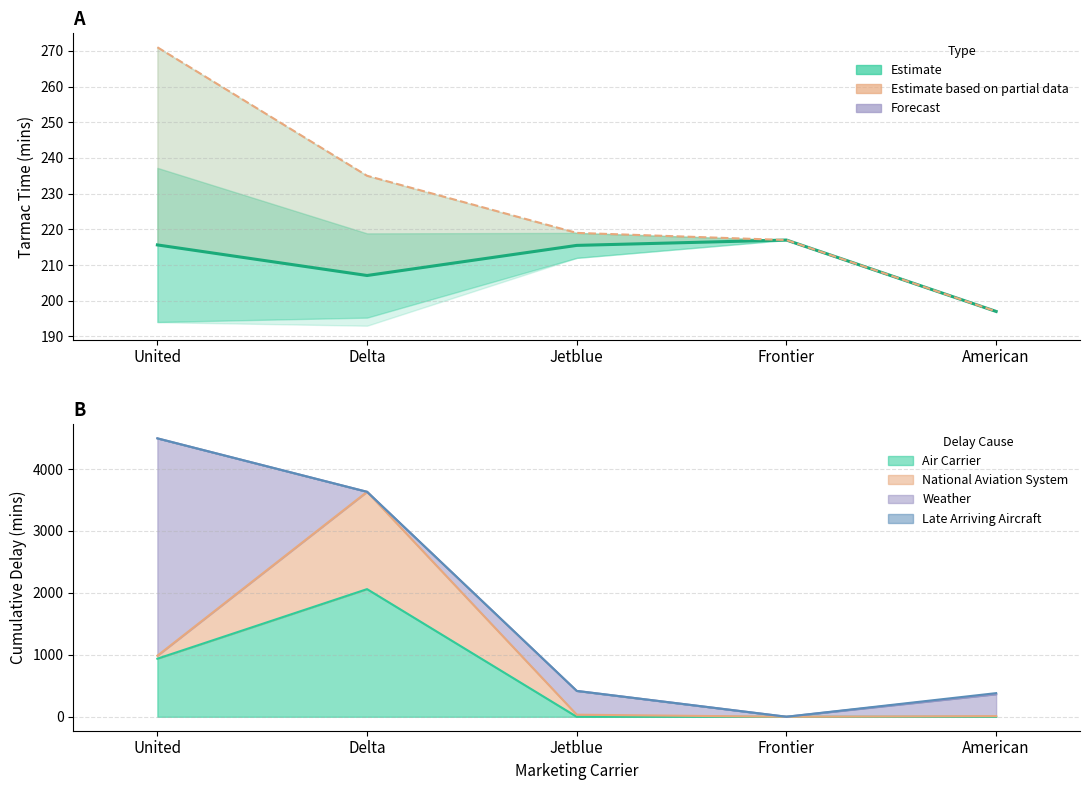

What is the average value of the Estimate based on max tarmac series?

227.8